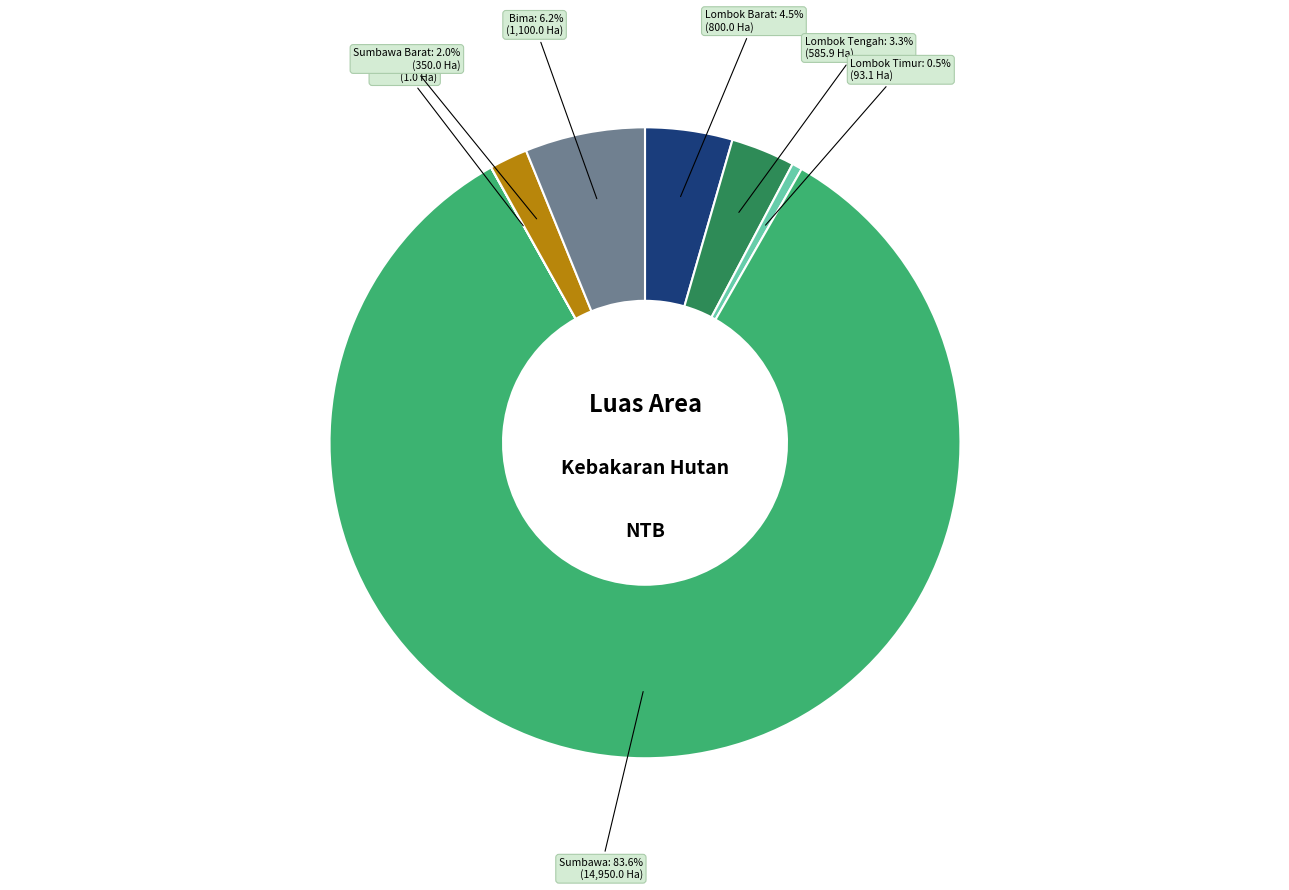

Does any single category account for the majority?

Yes